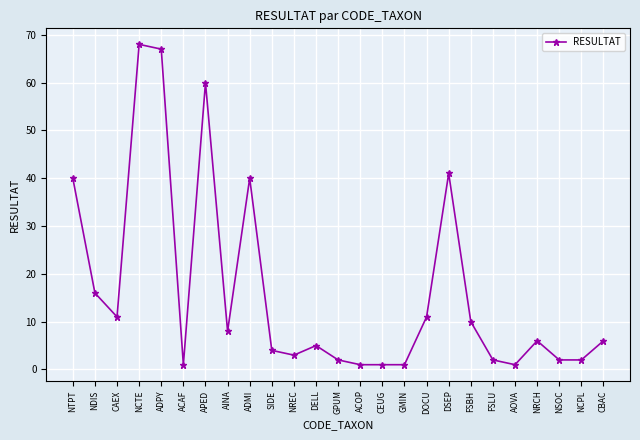

What is the sum of all values?

409